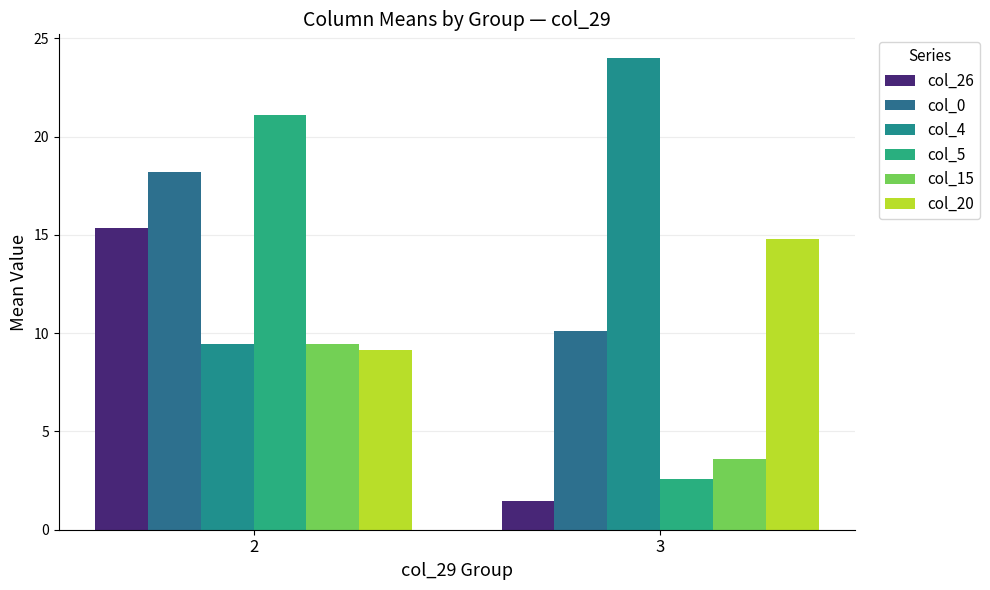

At which category is the sum across all series the highest?

2